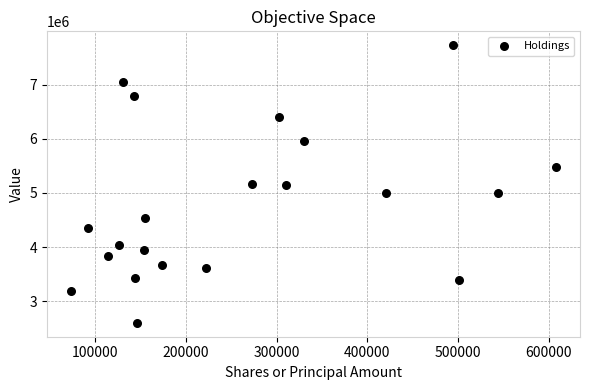

What is the range of Y values (max minus min)?

5127000